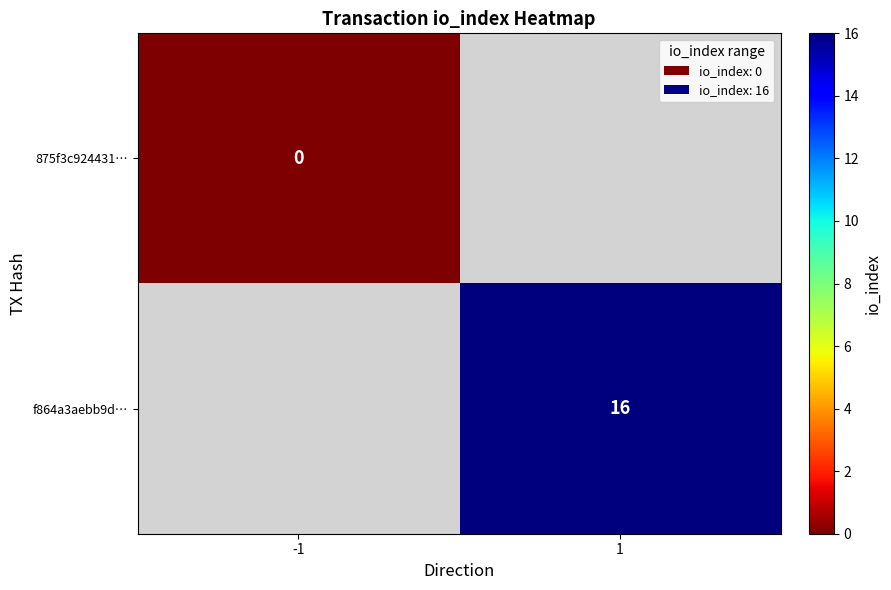

The value of f864a3aebb9d… at 1 is 23. True or false?

False